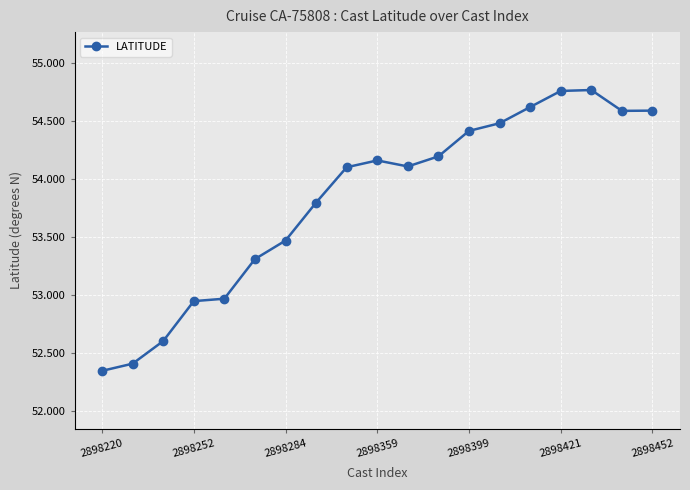

True or false: the data has more than 0 interior local peaks.

True